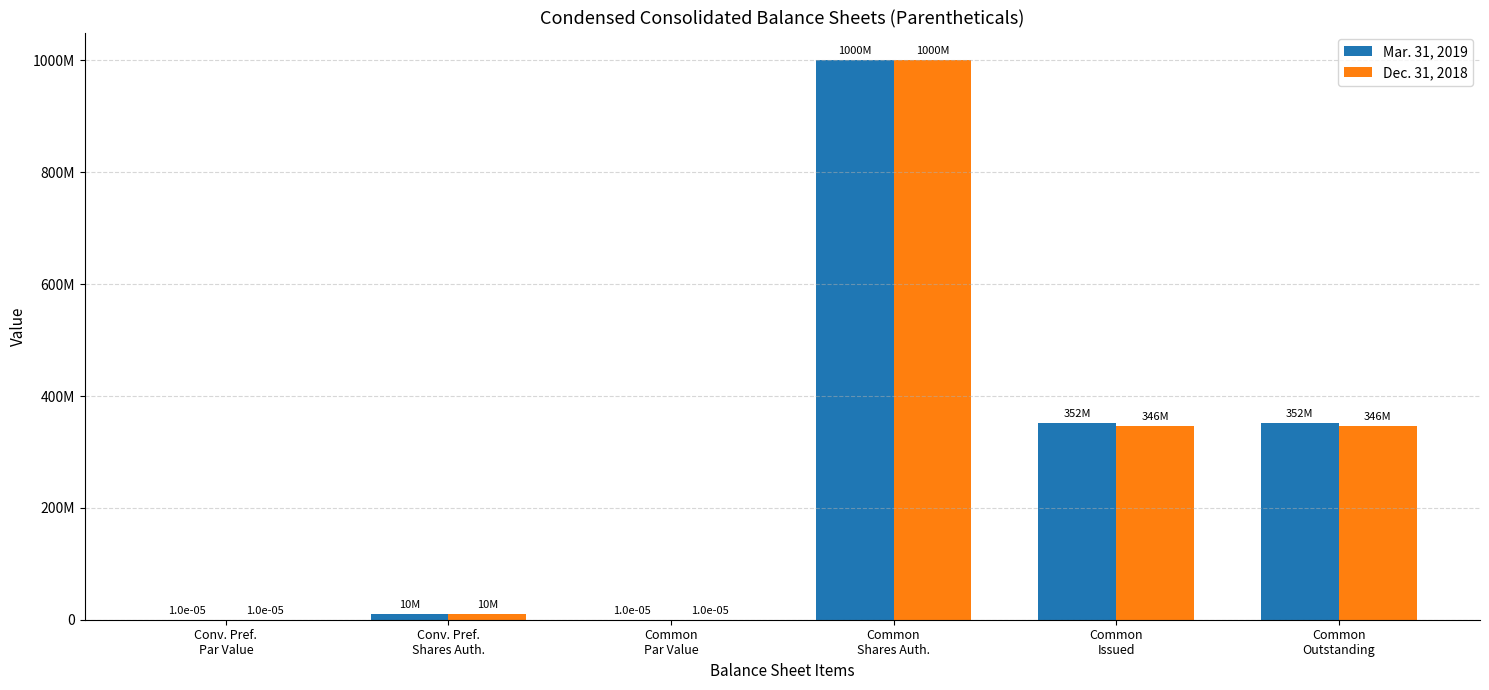

What is the difference between the Mar. 31, 2019 values at Common
Shares Auth. and Conv. Pref.
Par Value?

1000000000.0